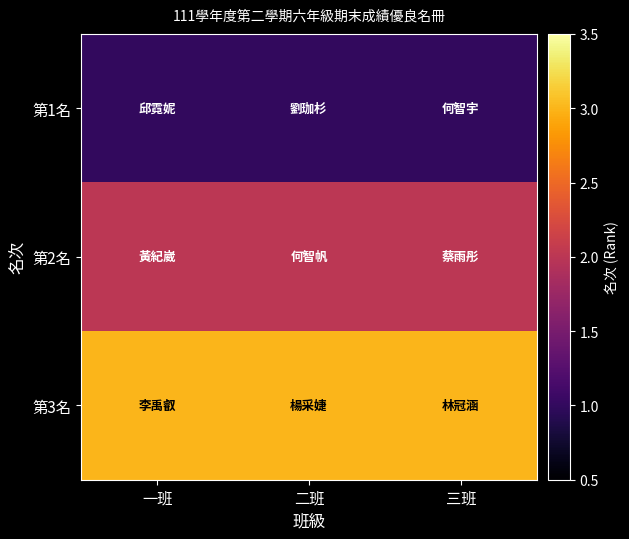

Reading left to right, what are all the values shown in this chart?

第1名: 一班=1	二班=1	三班=1
第2名: 一班=2	二班=2	三班=2
第3名: 一班=3	二班=3	三班=3